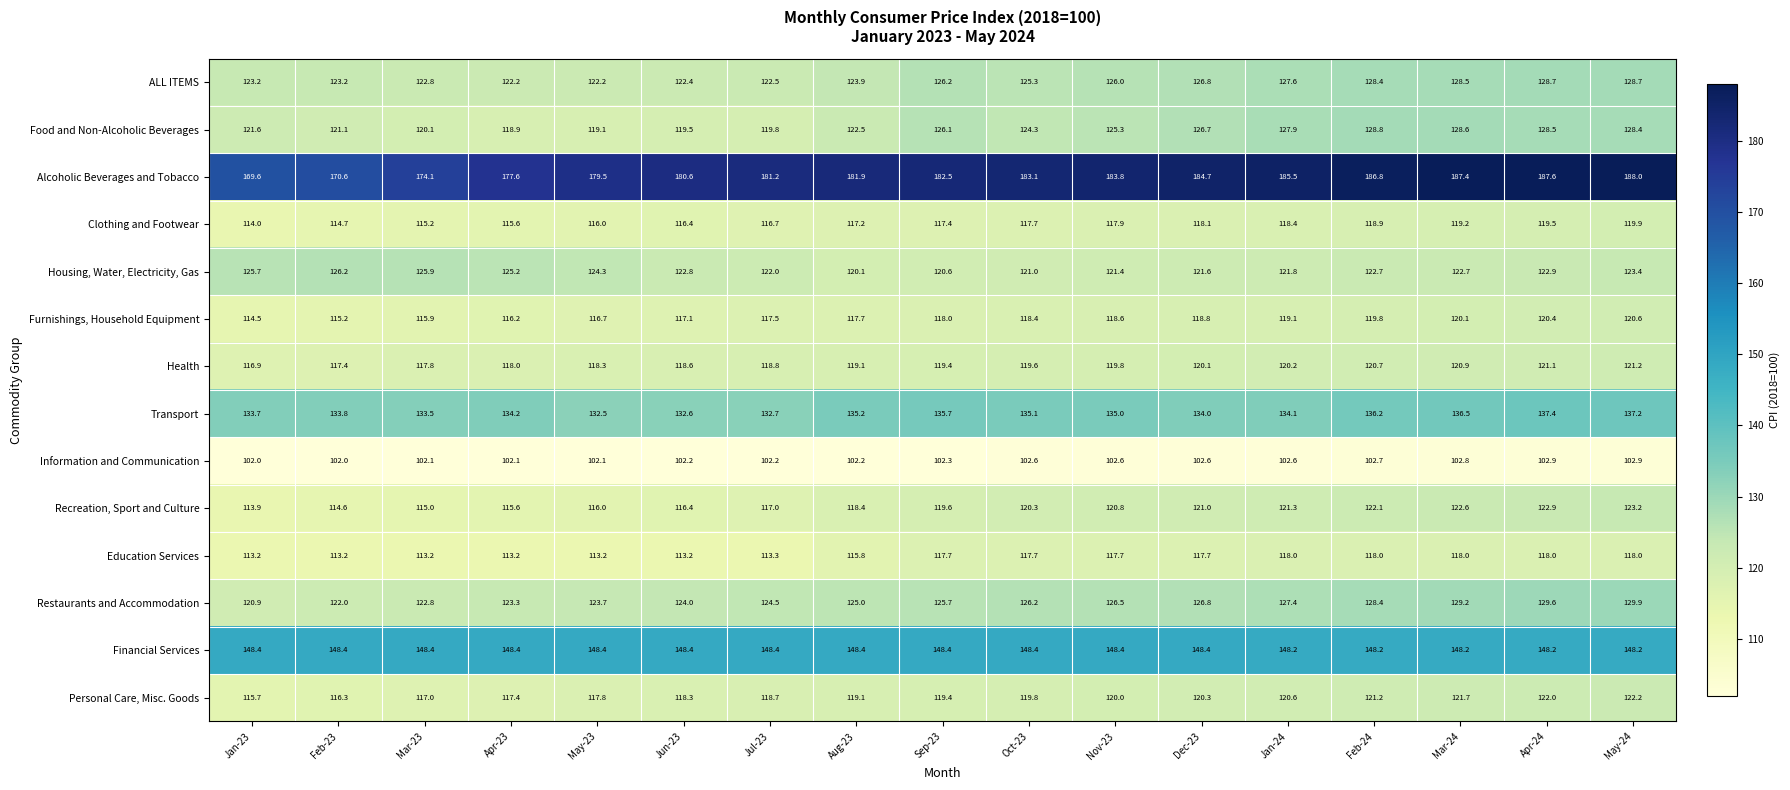

At which category is the sum across all series the highest?

May-24